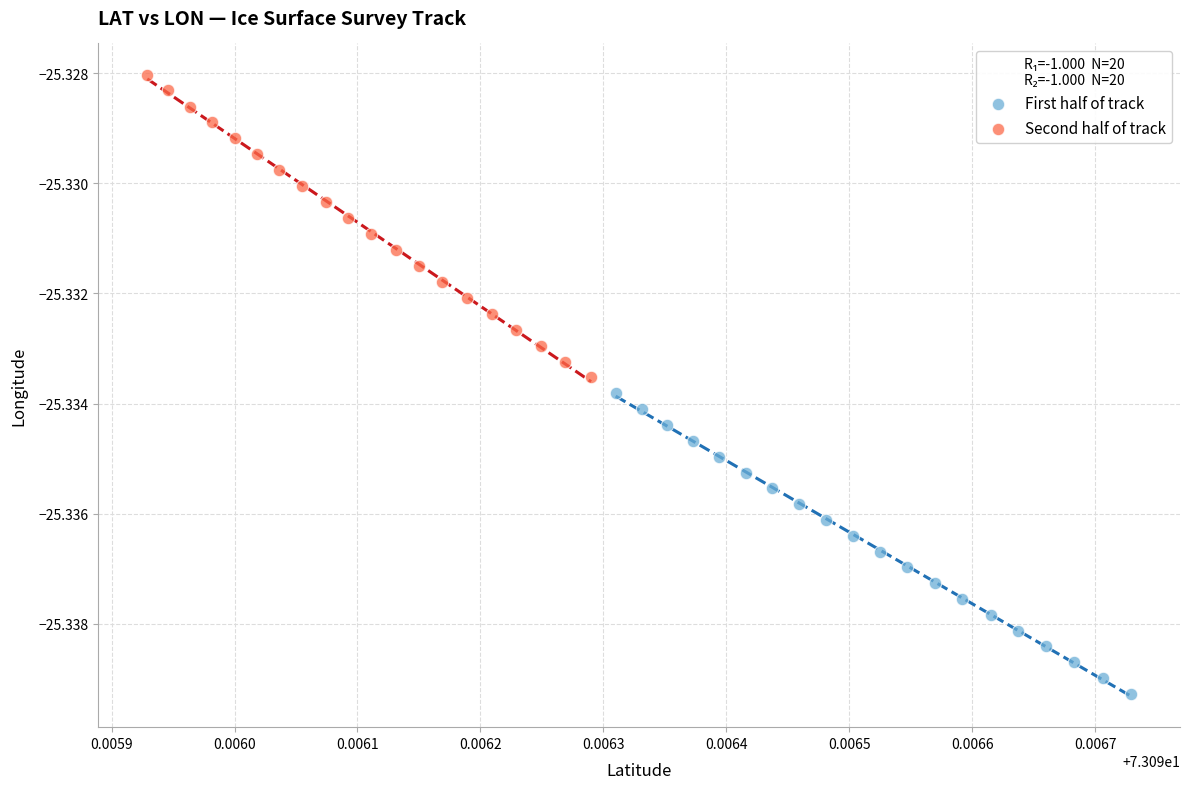

Which series reaches the minimum Y coordinate?

First half of track